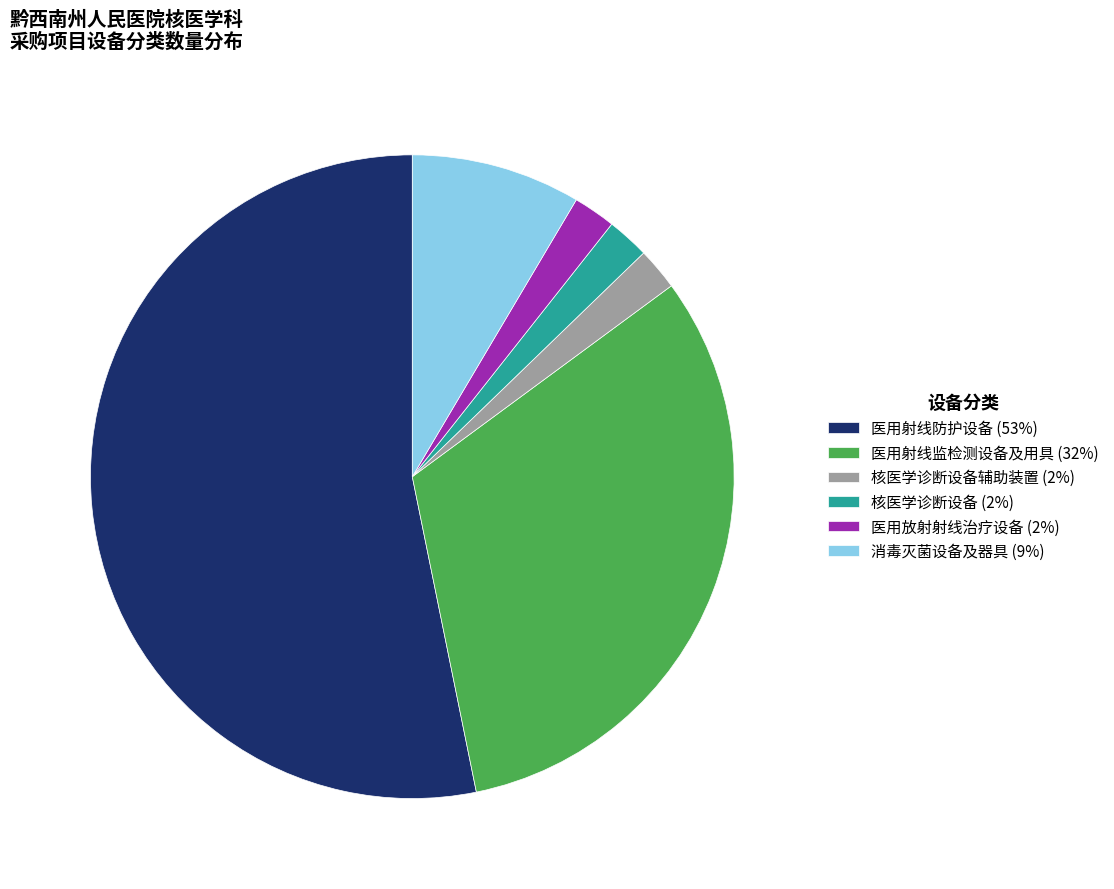

Is the sum of 医用放射射线治疗设备 (2%) and 消毒灭菌设备及器具 (9%) greater than half?

No